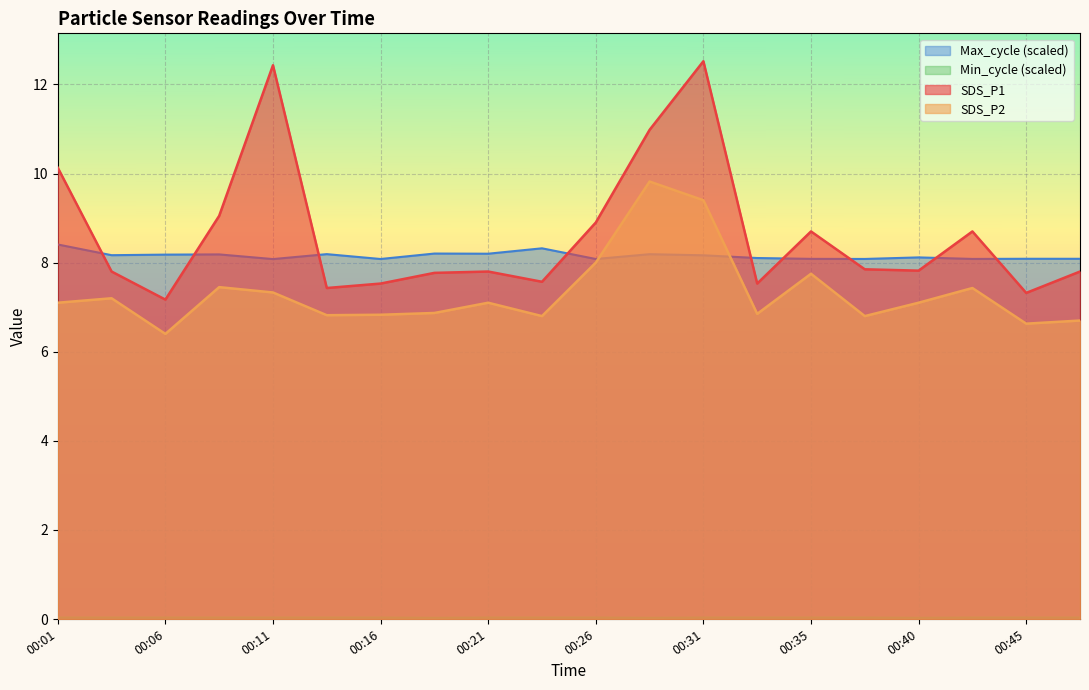

What is the sum of all SDS_P1 values?

172.8